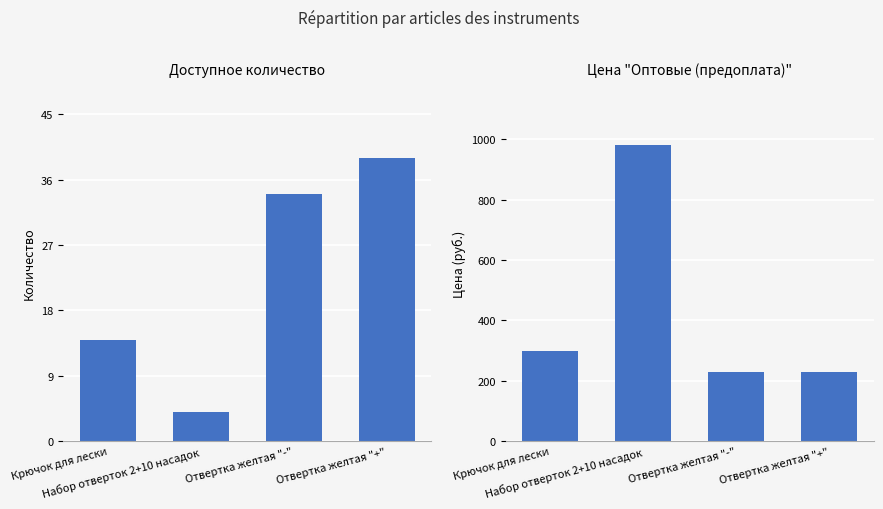

At which category is the sum across all series the highest?

Набор отверток 2+10 насадок